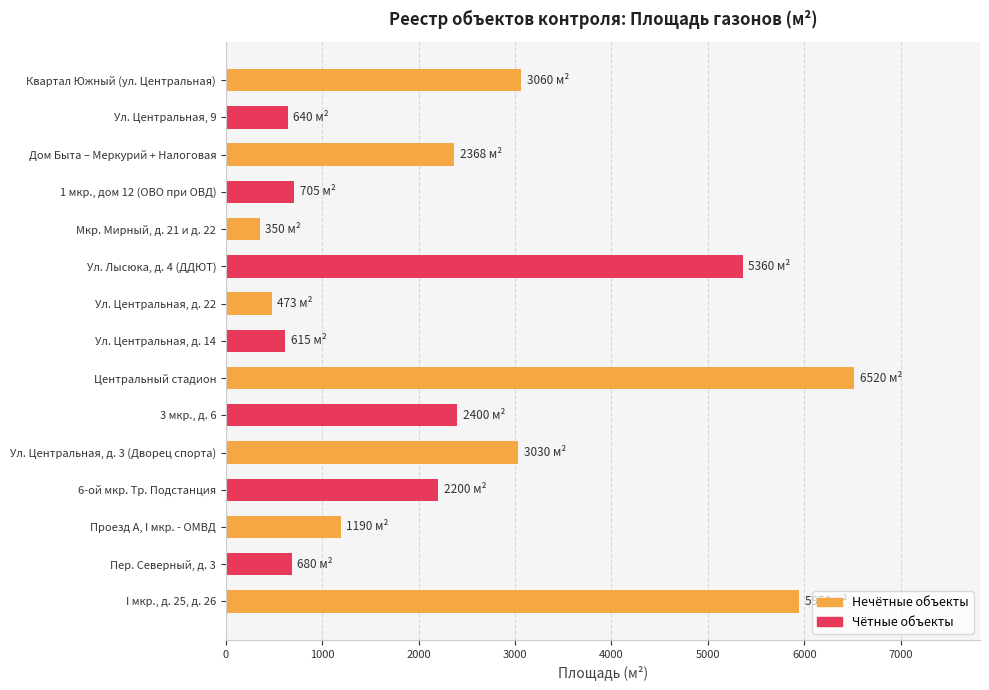

How many values are below 2200?

7